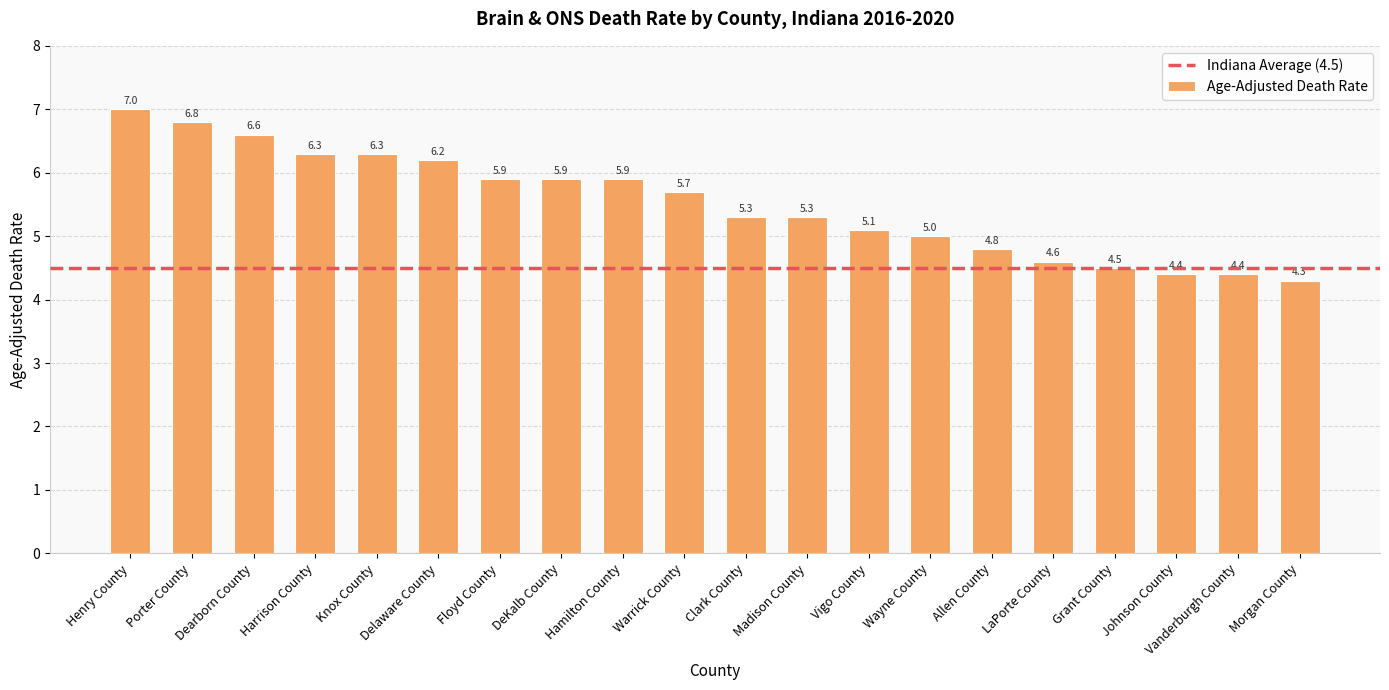

Which label corresponds to the smallest value in the chart?

Morgan County